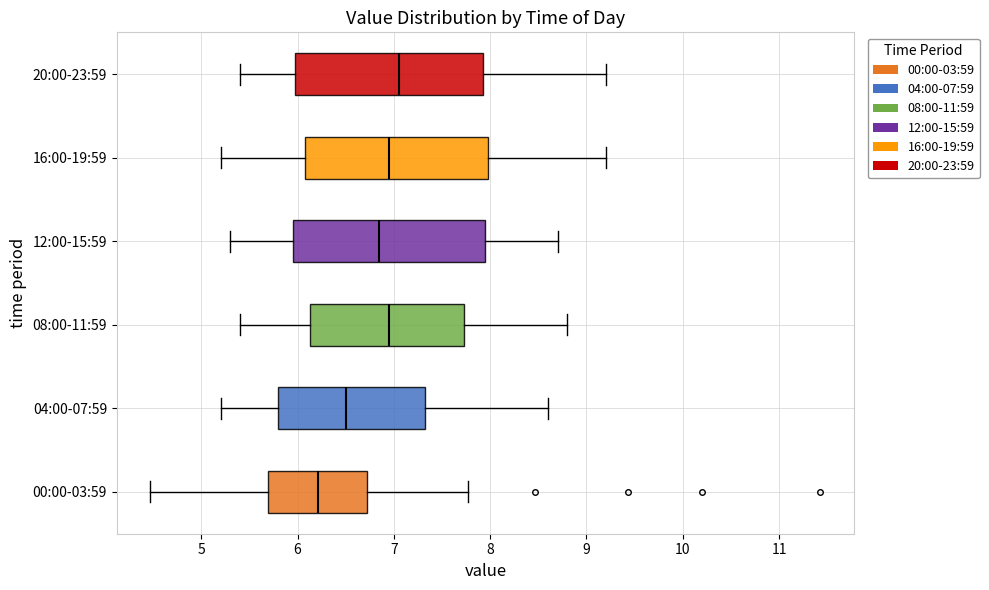

Which box has the furthest to the left median line?

00:00-03:59